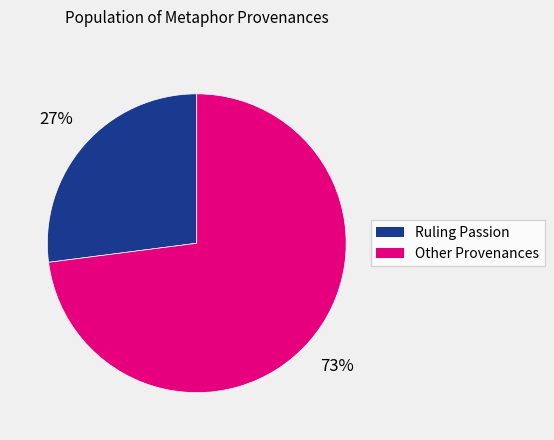

Is there a majority slice in this chart?

Yes